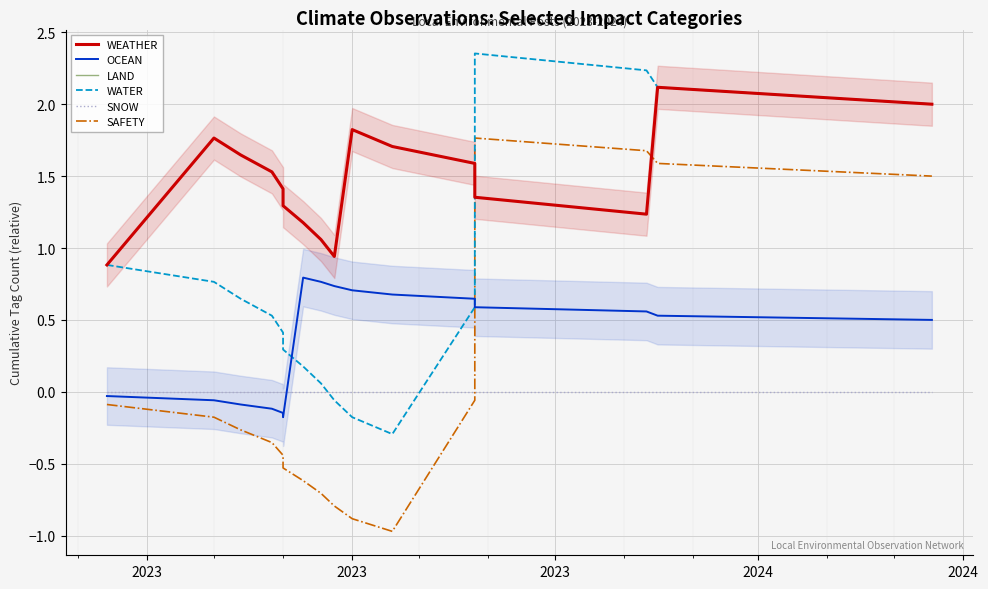

Which series ends up on top after the final intersection of SAFETY and WEATHER?

WEATHER